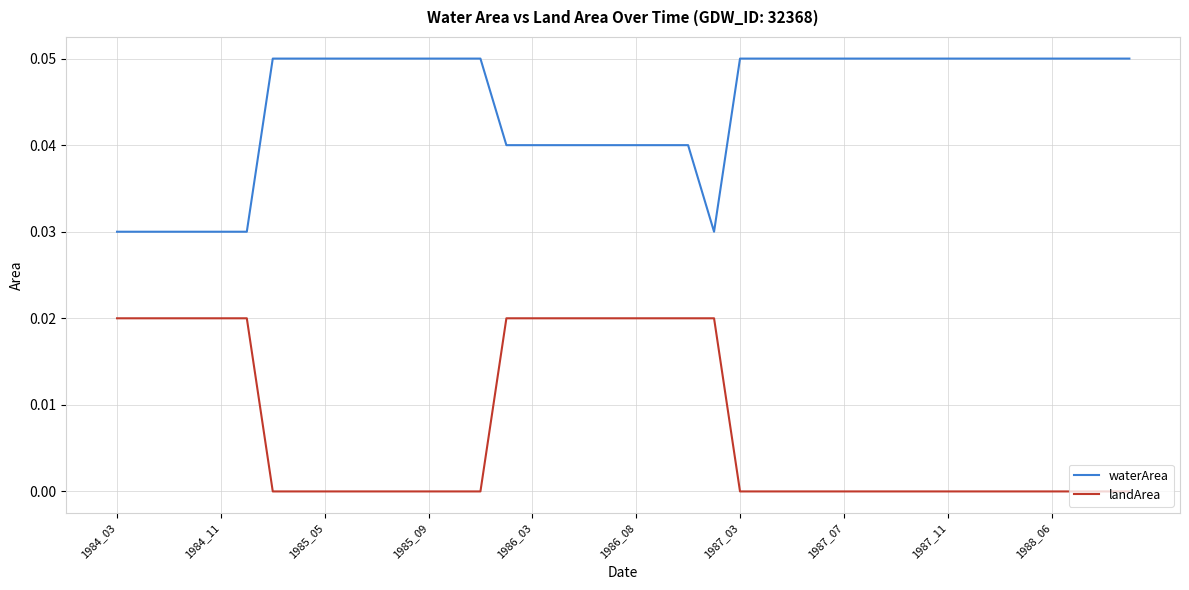

Rank the series by their average value, from lowest to highest.

landArea, waterArea